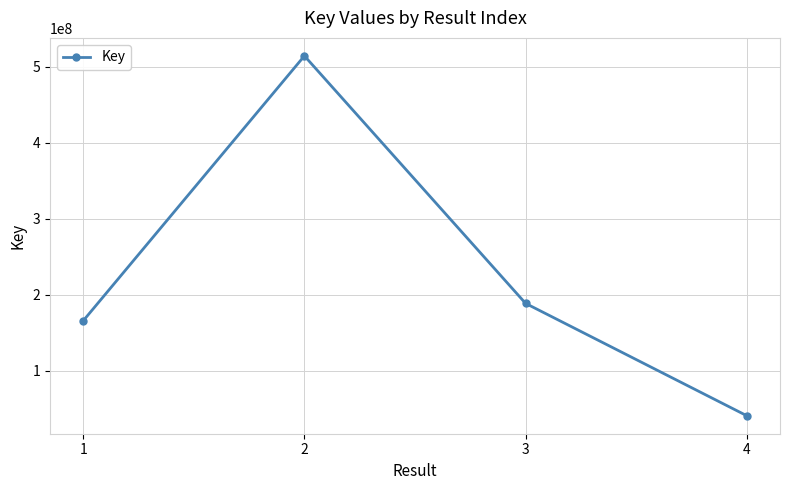

Reading left to right, transcribe all the data shown in this chart.

165675639	514558717	188545907	40613812